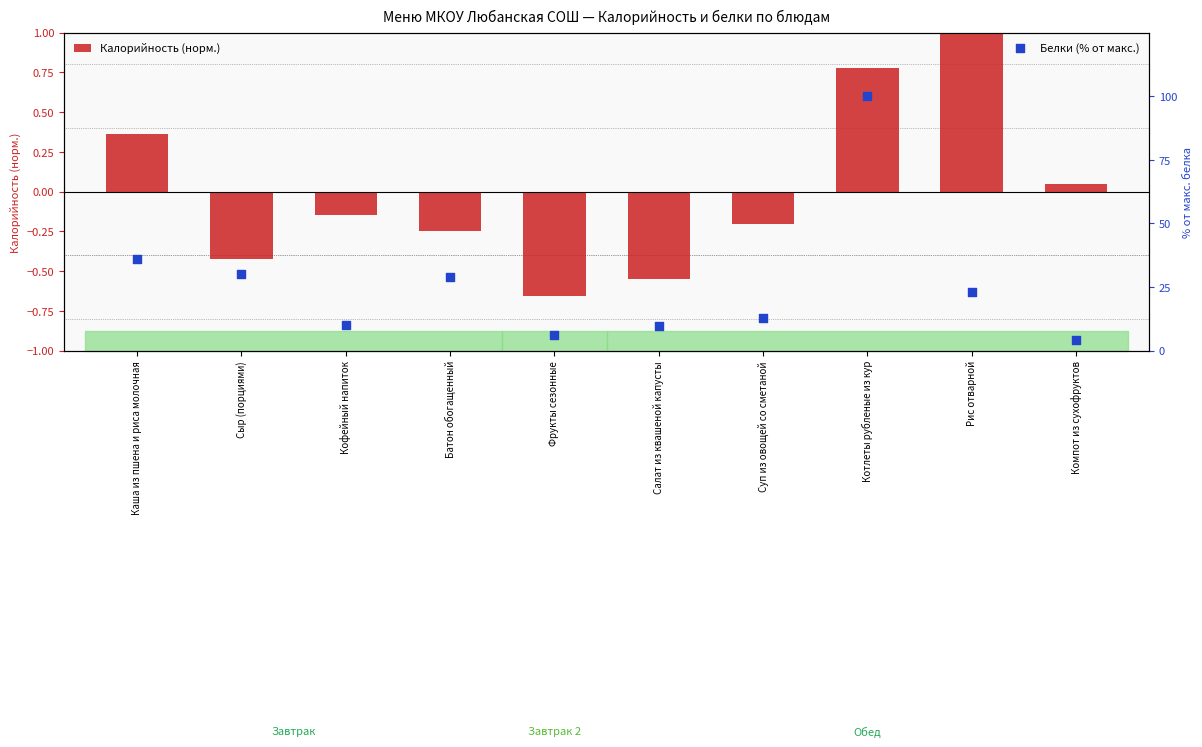

What is the total value across all series at Салат из квашеной капусты?

8.9